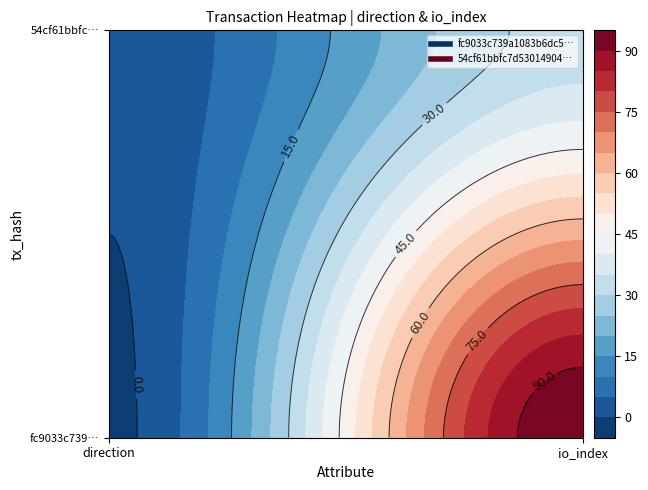

Count the fc9033c739a1083b6dc5d3511fa54360e95f494 values in the range -1 to 95.

2